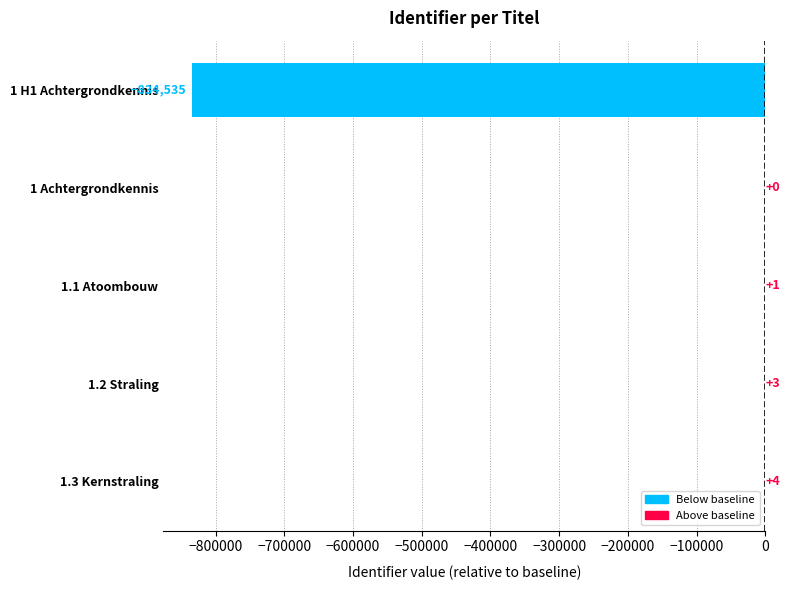

What is the average value?

-166905